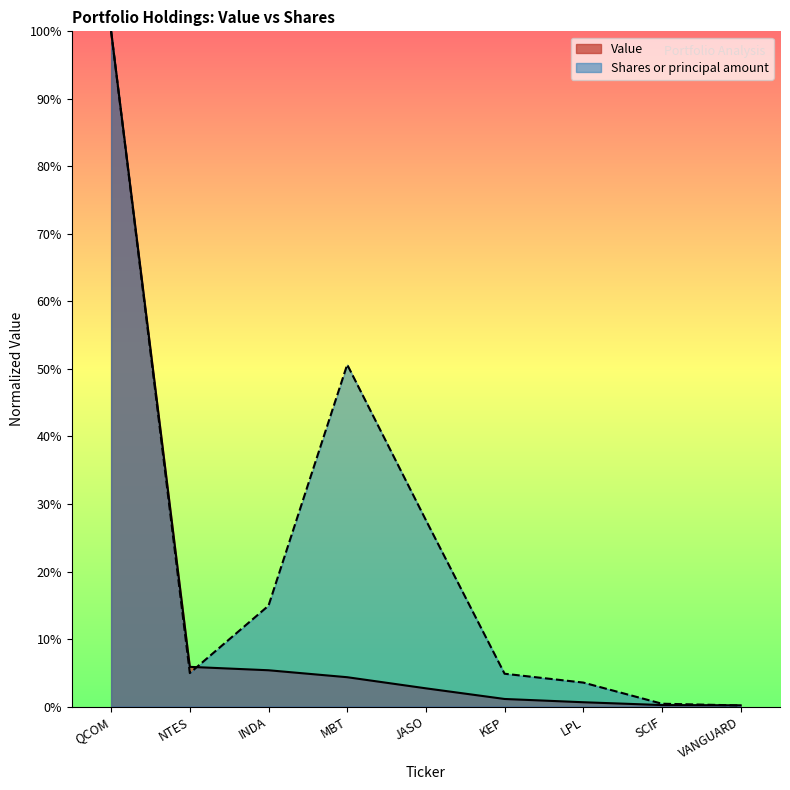

True or false: Value and Shares or principal amount cross at least once.

True